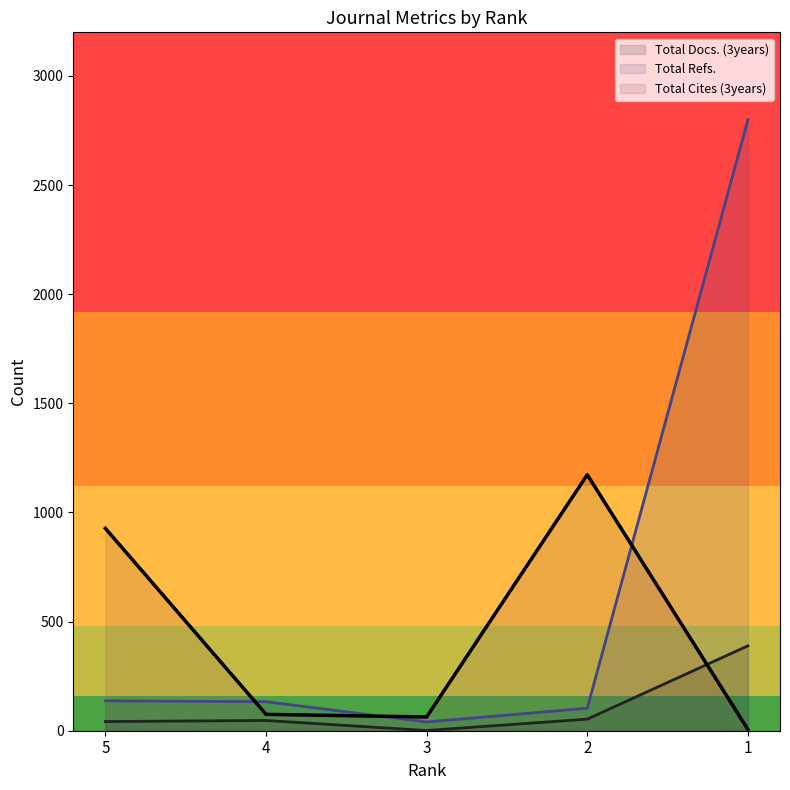

What are all the series names shown in the legend?

Total Docs. (3years), Total Refs., Total Cites (3years)